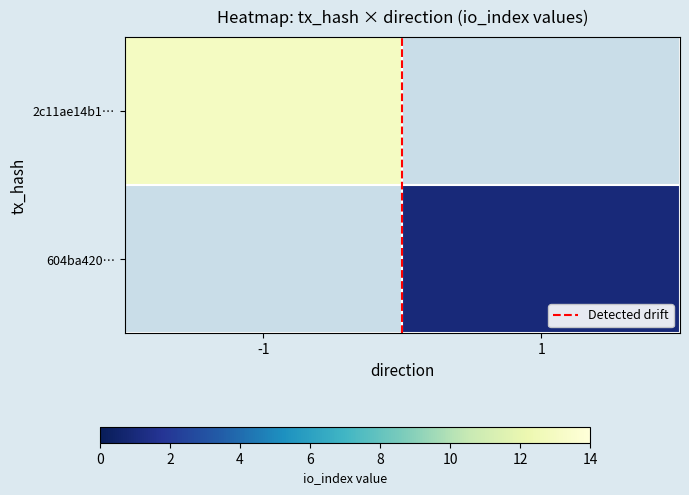

Count the Detected drift values in the range 0 to 1.

2